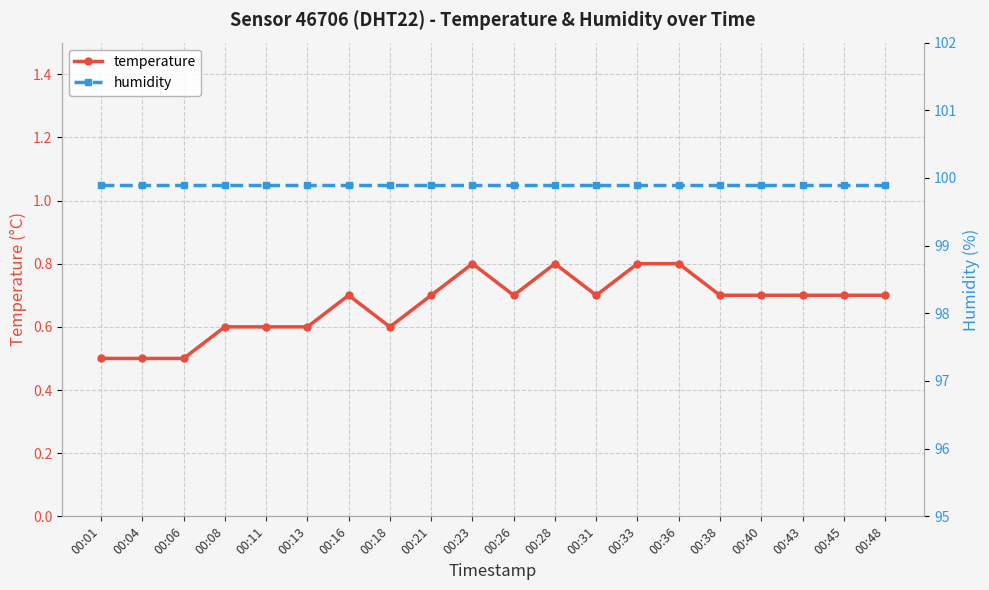

At which category does temperature reach its first local valley?

00:18